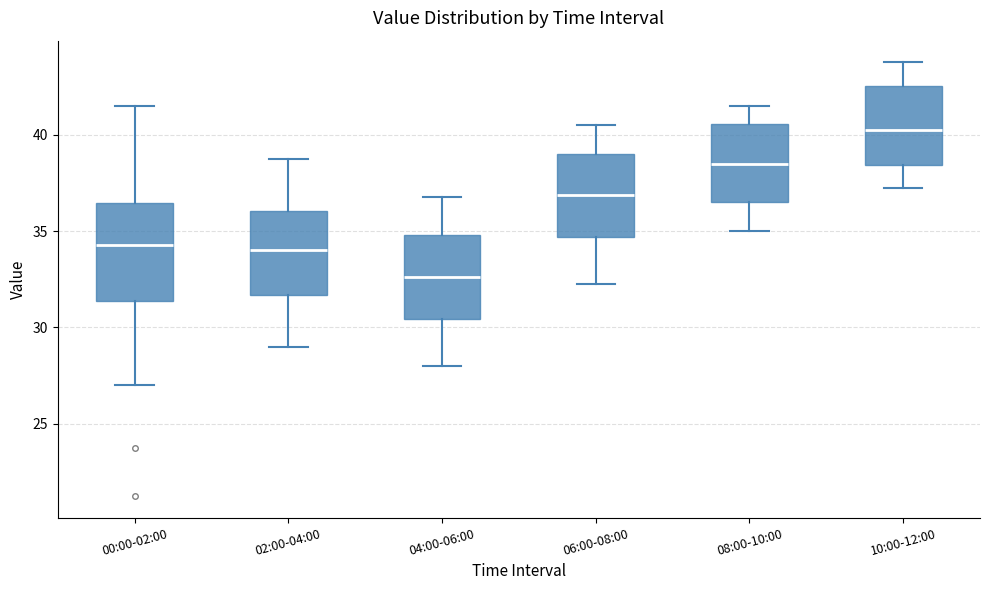

Reading left to right, read every box against the y-axis: the position of its median line, the range the box covers, and the ends of its whiskers. The values are not printed on the chart, so give them approximately, as read against the axis.

00:00-02:00: median 34.5, box 31.5 to 36.5, whiskers 27.0 to 41.5
02:00-04:00: median 34.0, box 31.5 to 36.0, whiskers 29.0 to 39.0
04:00-06:00: median 32.5, box 30.5 to 35.0, whiskers 28.0 to 37.0
06:00-08:00: median 37.0, box 34.5 to 39.0, whiskers 32.5 to 40.5
08:00-10:00: median 38.5, box 36.5 to 40.5, whiskers 35.0 to 41.5
10:00-12:00: median 40.5, box 38.5 to 42.5, whiskers 37.5 to 44.0